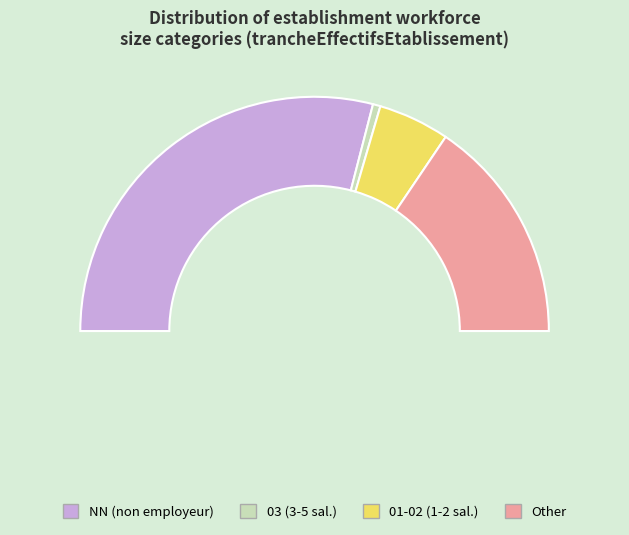

What portion of the pie excludes 02?

94.3%